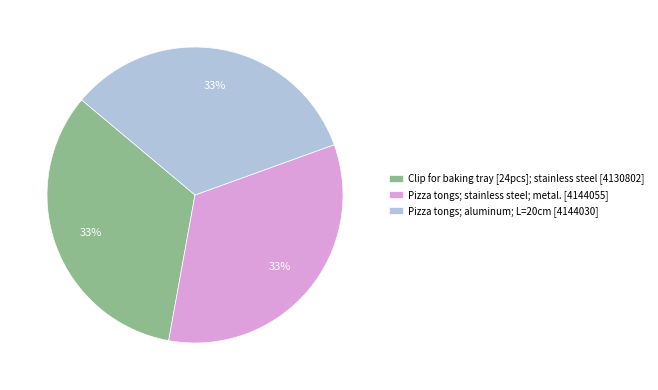

Count the number of slices in the pie.

3